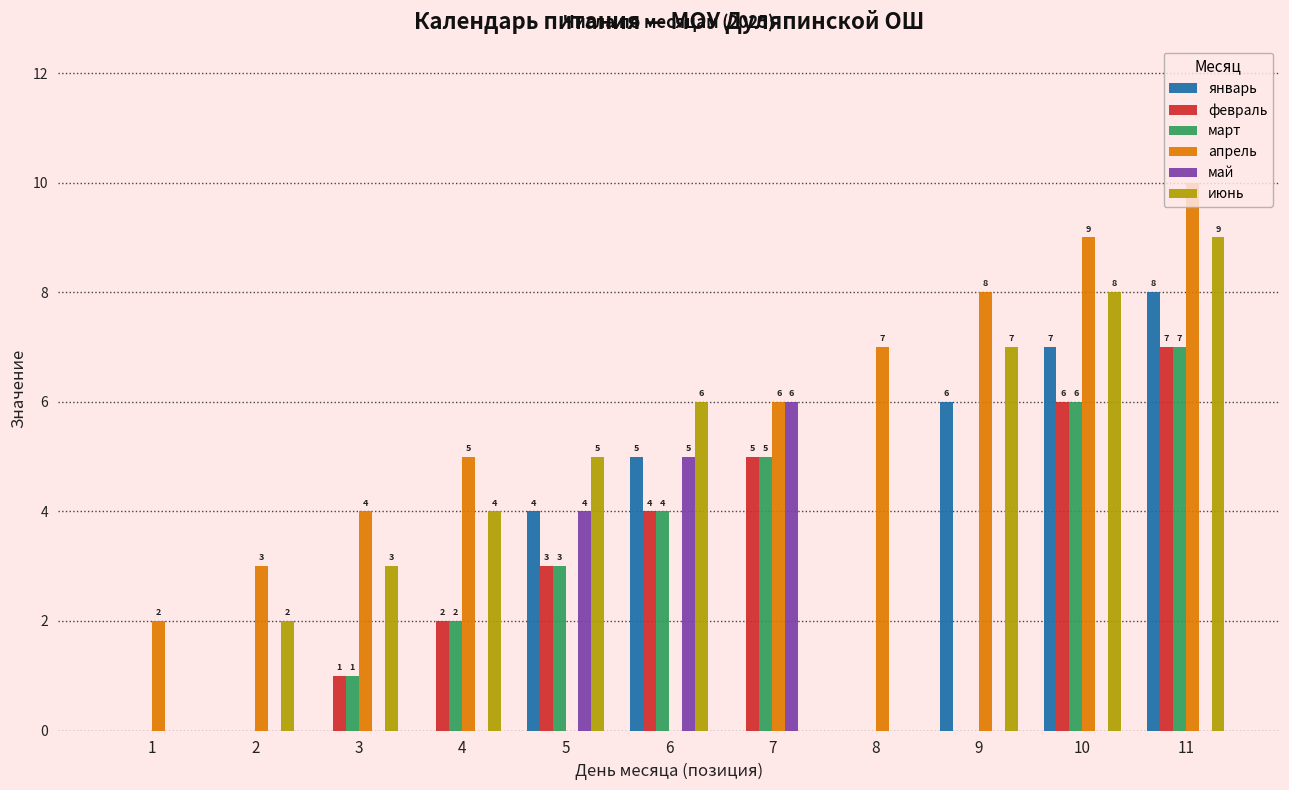

The апрель series shows 8 at 7. True or false?

False